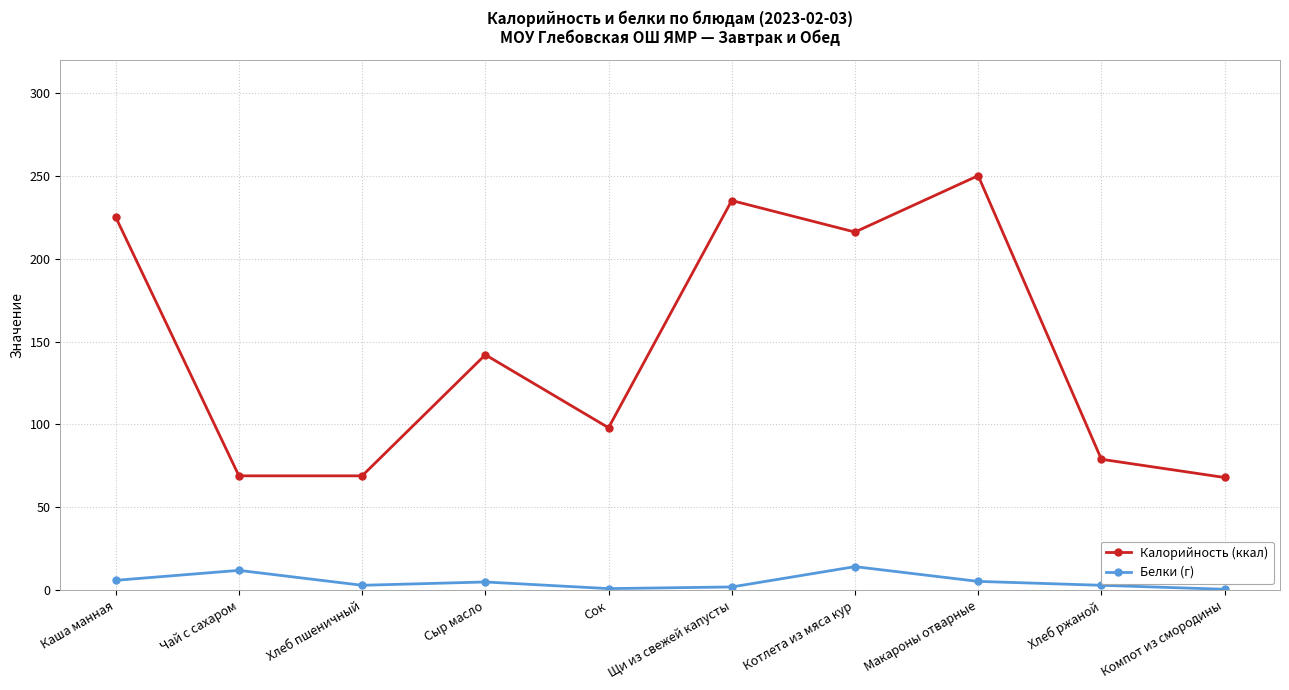

At which category does Калорийность (ккал) reach its first local peak?

Сыр масло